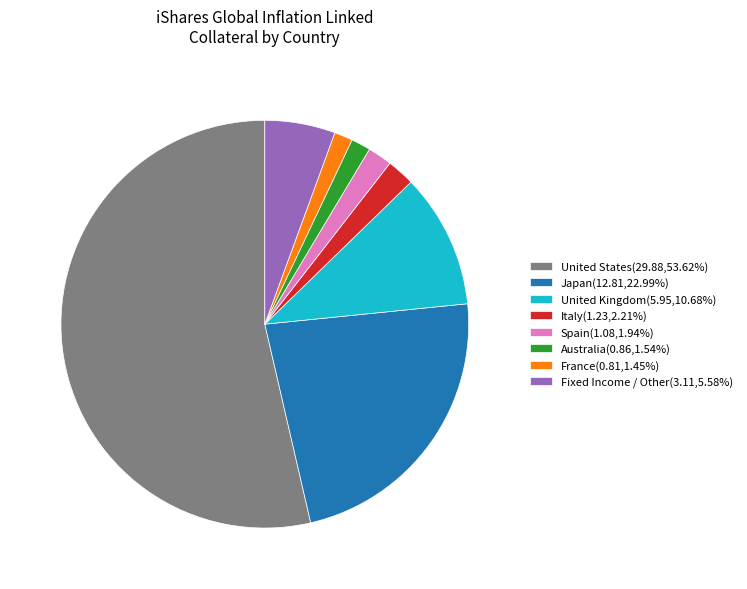

What is the ratio of the value at Spain to the value at United Kingdom?

0.2